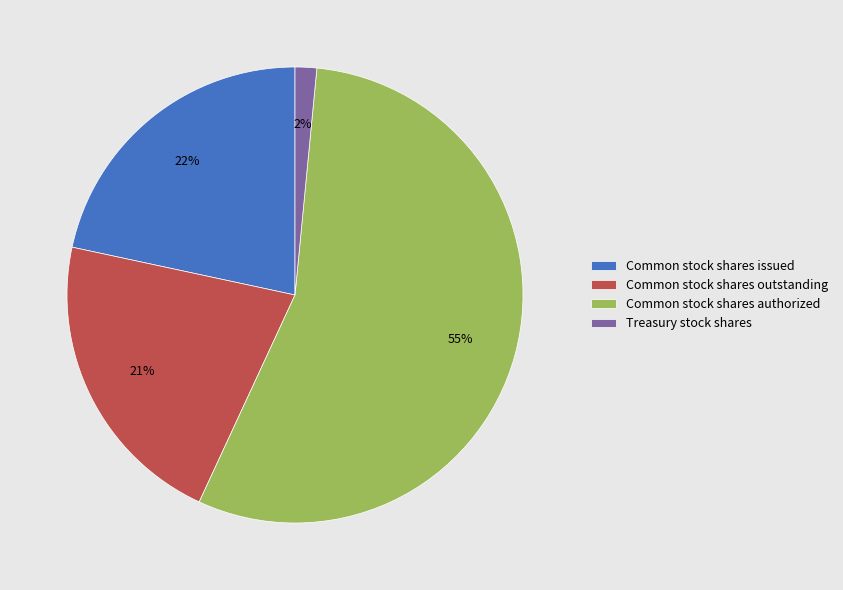

How many segments does this pie chart have?

4